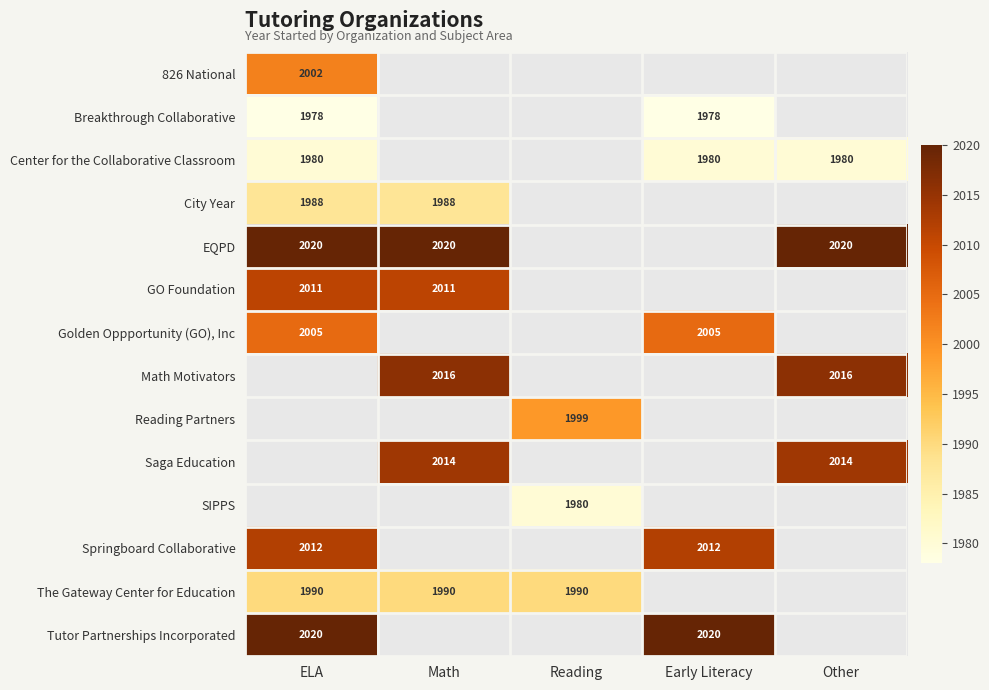

Which category has the lowest value across all series?

ELA